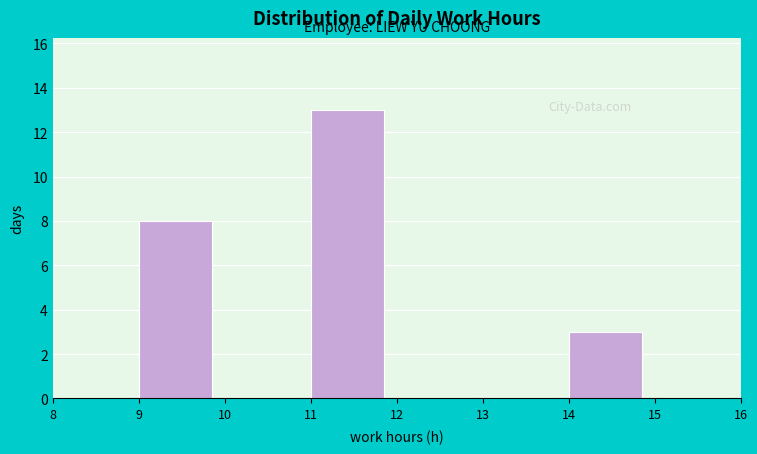

How tall is the bar that spans 14 to 15 on the x-axis? The values are not printed on the chart, so give them approximately, as read against the axis.

3